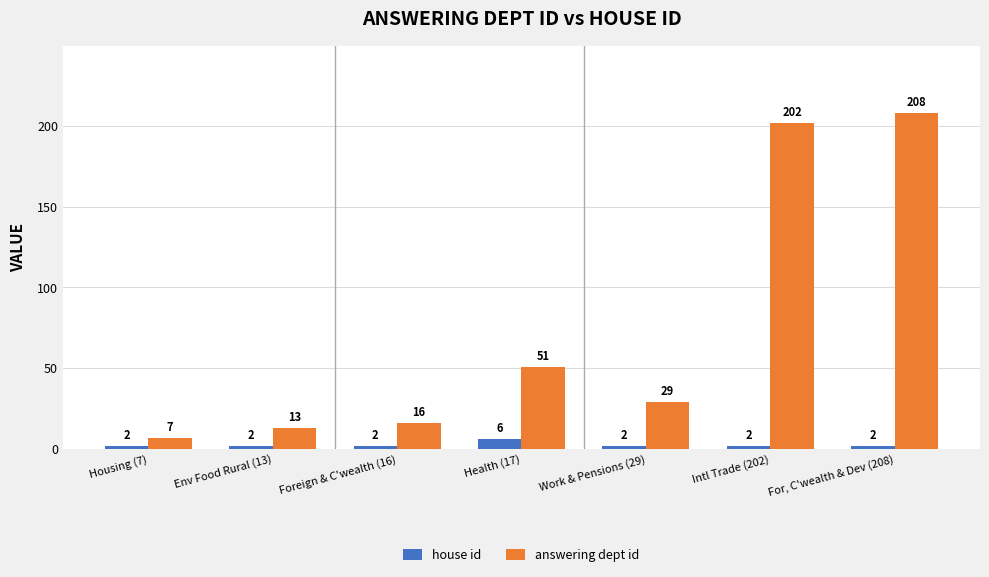

What is the lowest value of the answering dept id series?

7